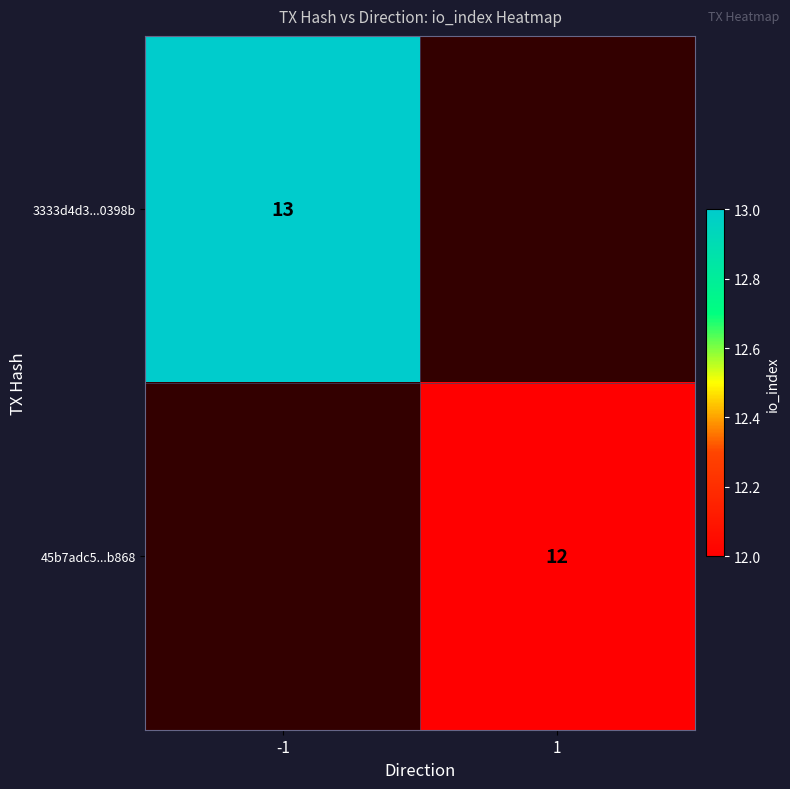

The value of 3333d4d3...0398b at -1 is 21. True or false?

False